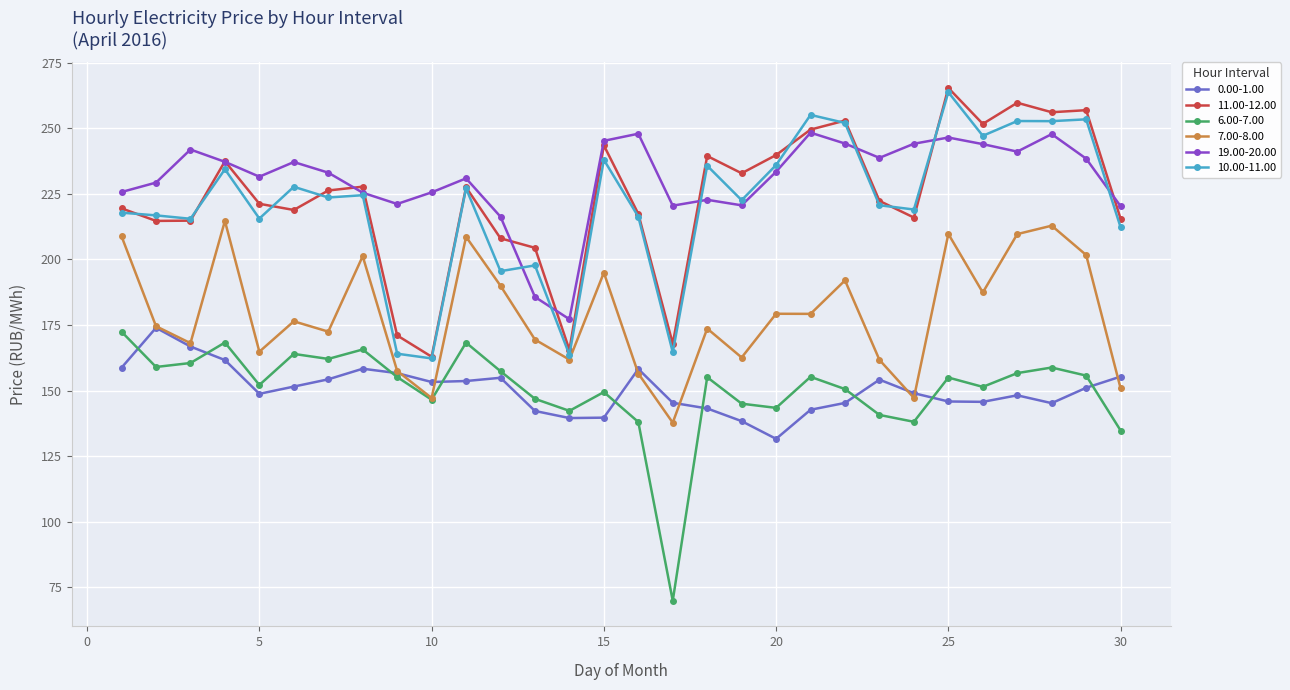

What are all the series names shown in the legend?

0.00-1.00, 11.00-12.00, 6.00-7.00, 7.00-8.00, 19.00-20.00, 10.00-11.00